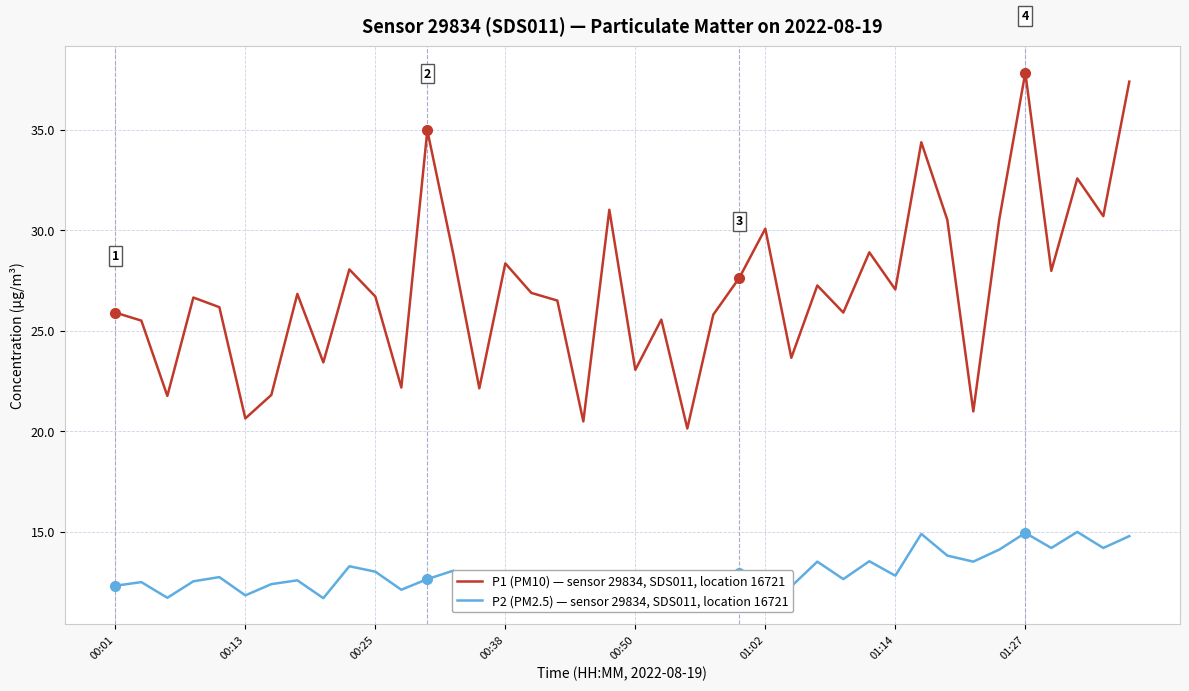

What is the minimum value shown in the chart?

11.7